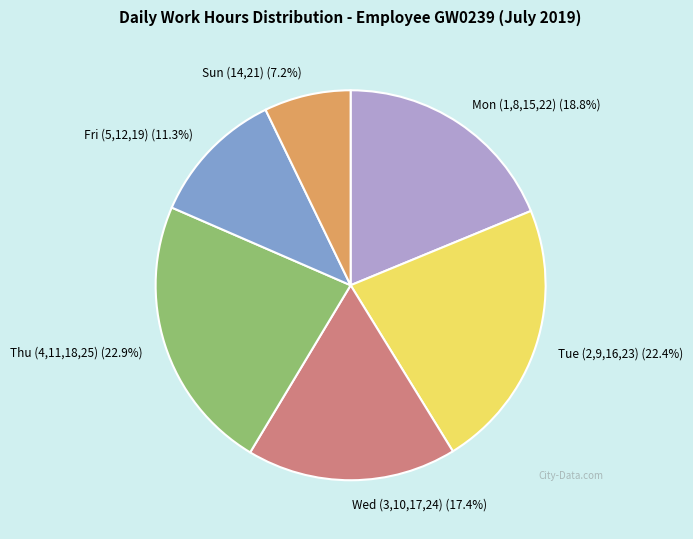

Does Sun (14,21) (7.2%) represent more than half of the total?

No